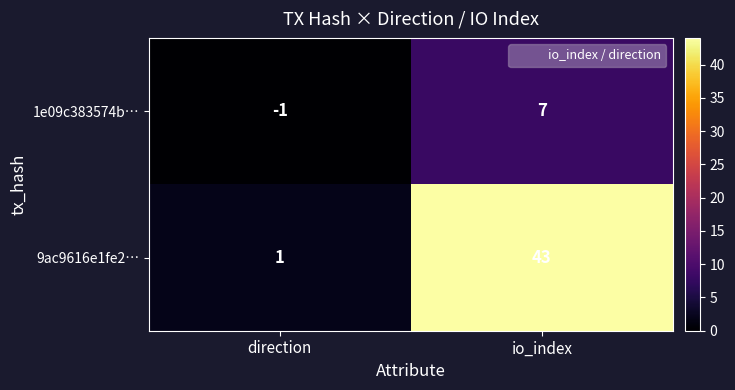

Reading left to right, what are all the values shown in this chart?

1e09c383574b…: direction=-1	io_index=7
9ac9616e1fe2…: direction=1	io_index=43